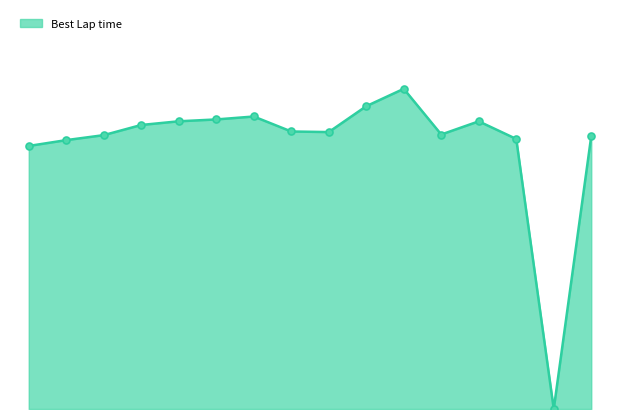

Does the chart display data point markers on the line(s)?

No